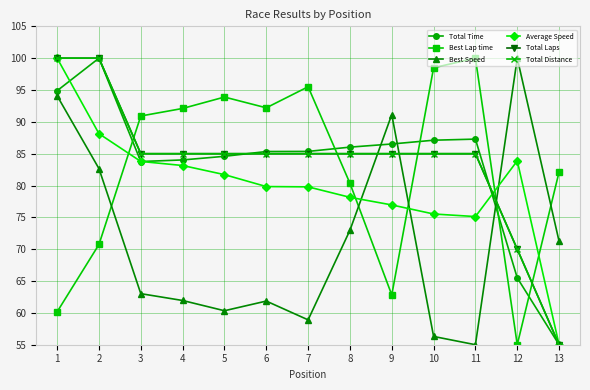

What is the value of the Total Time point at the 6th from the left?

85.3